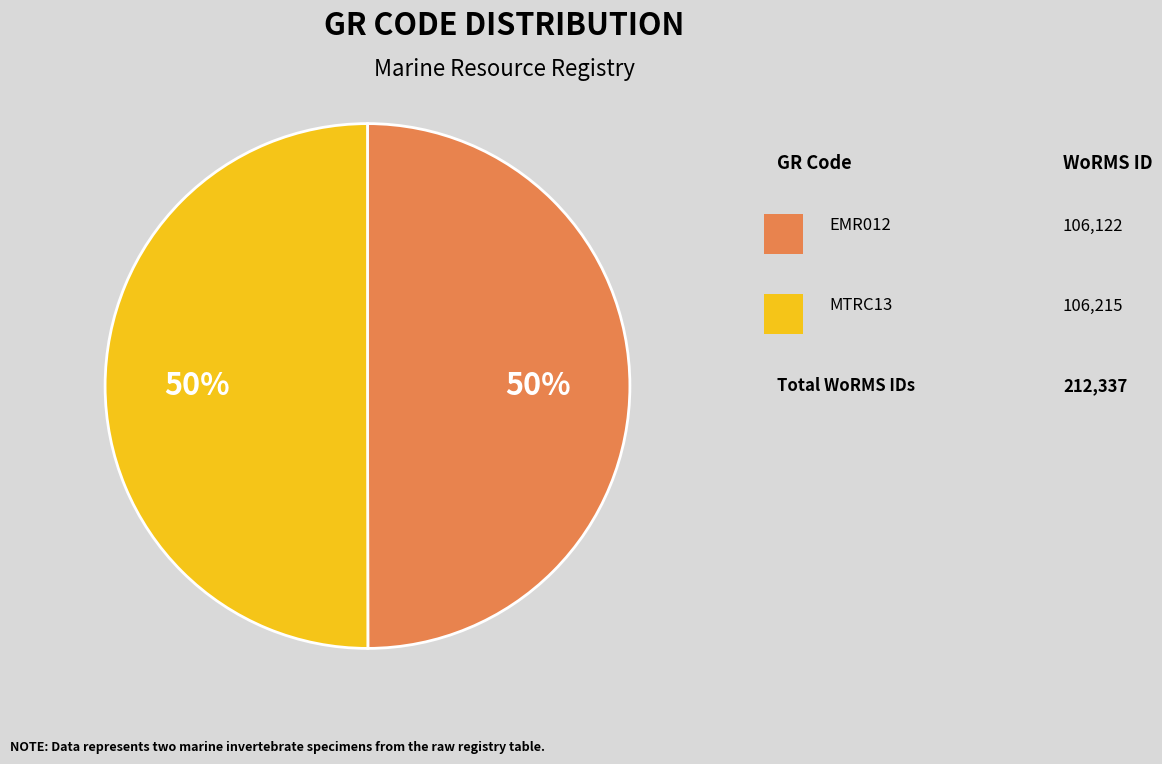

To the nearest percent, what is the average slice percentage?

50%